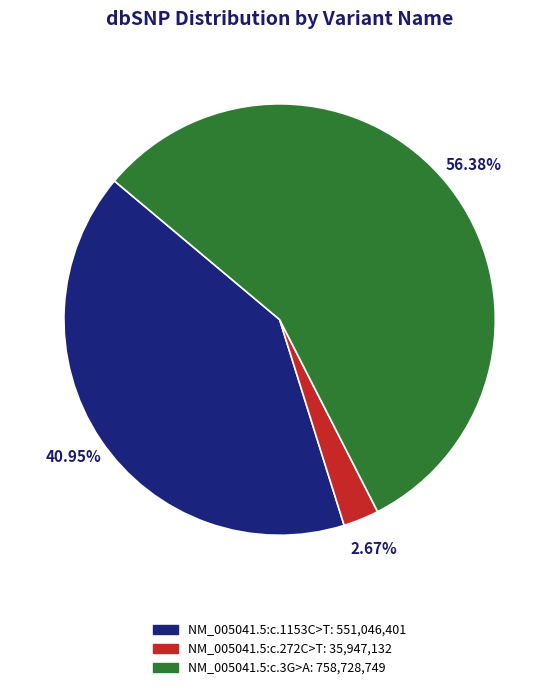

True or false: NM_005041.5:c.1153C>T accounts for 41% of the total.

True